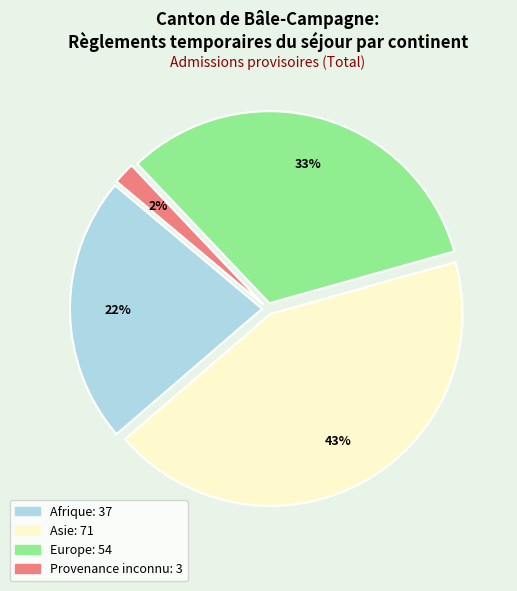

Does Asie account for over 50% of the chart?

No